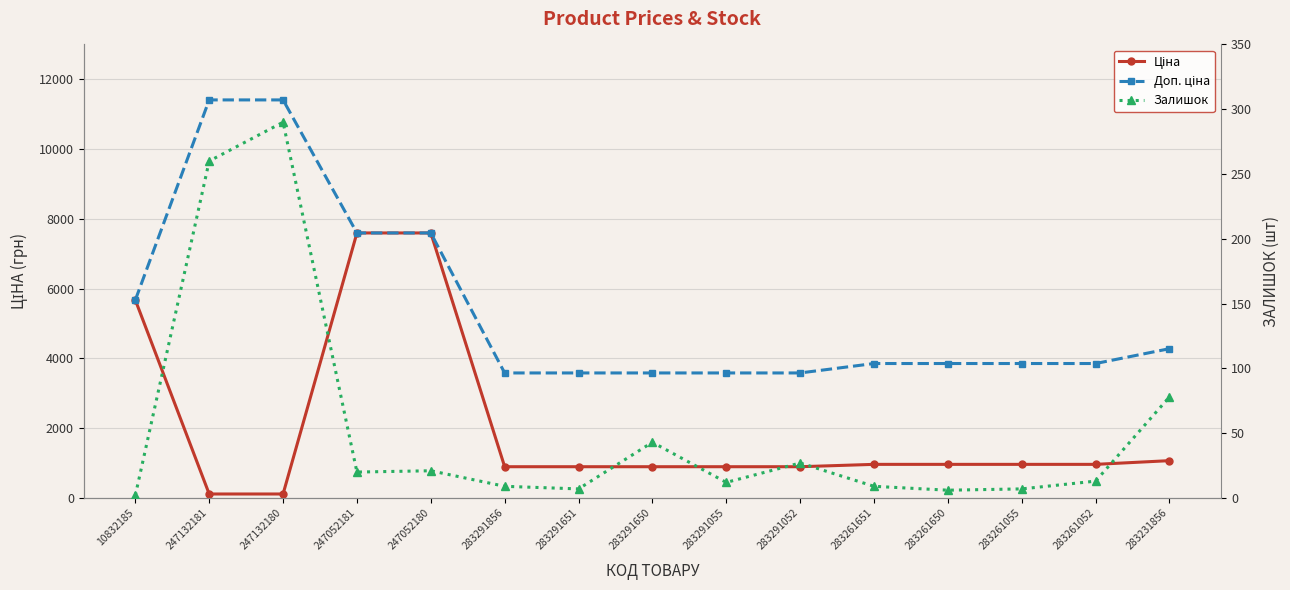

What is the approximate value of Залишок at 247132180?

290.0